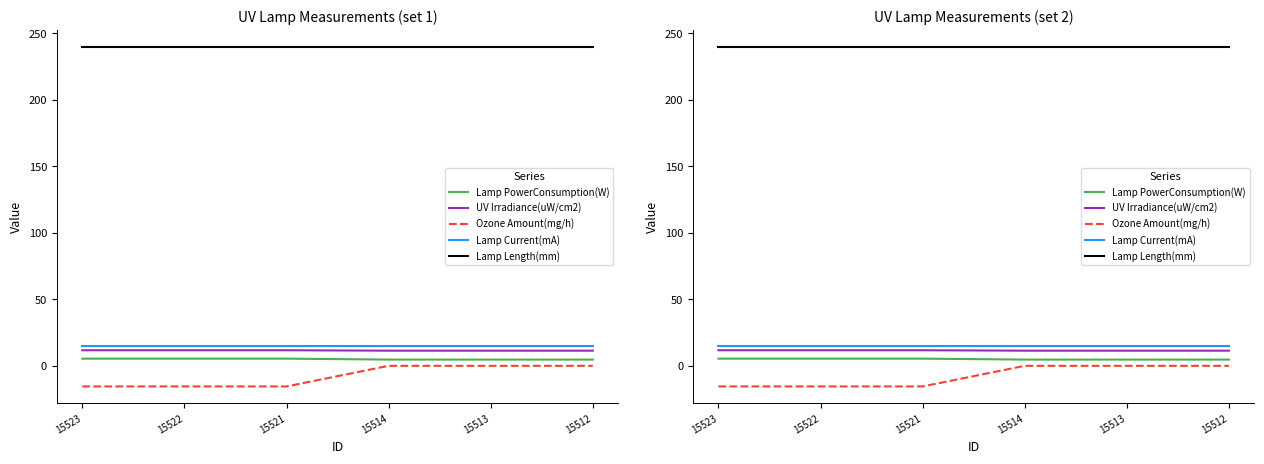

The UV Irradiance(uW/cm2) series shows 11.4 at 15513. True or false?

True